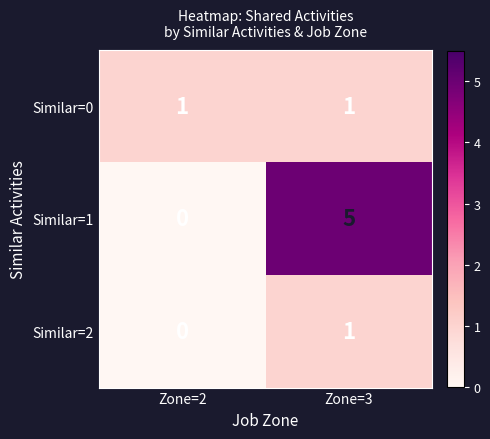

Which series has the widest spread of values?

Similar=1